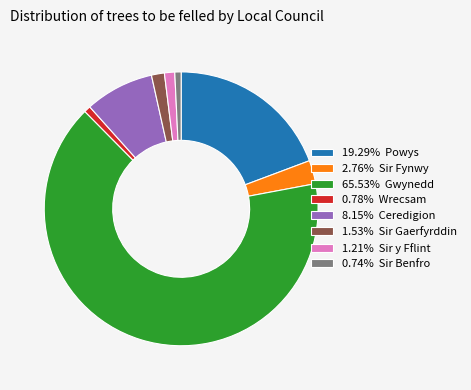

Is there any slice that represents more than half of the pie?

Yes